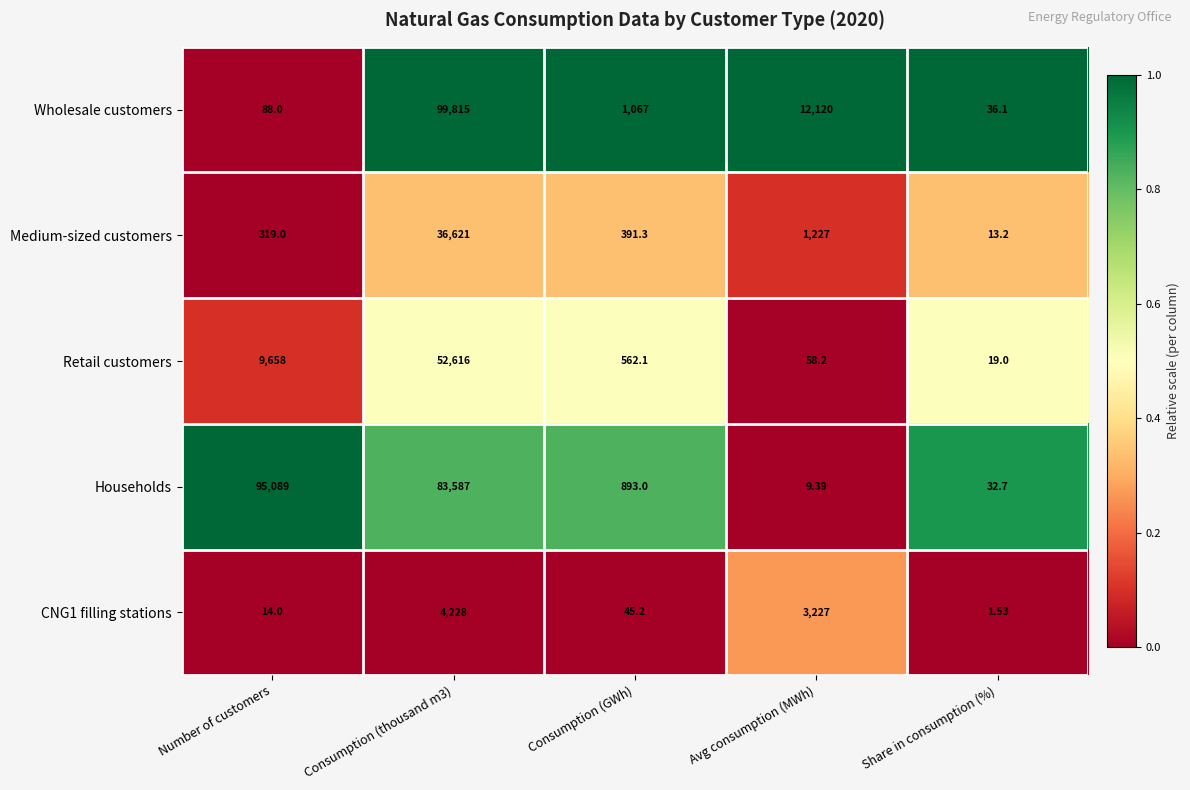

Which label corresponds to the smallest value in the chart?

Share in consumption (%)